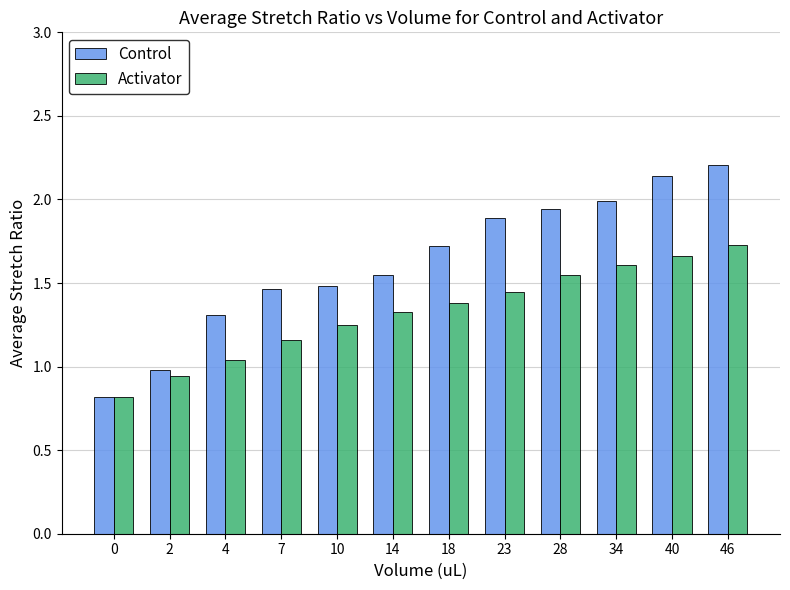

The value of Control at 46 is 2.2. True or false?

True